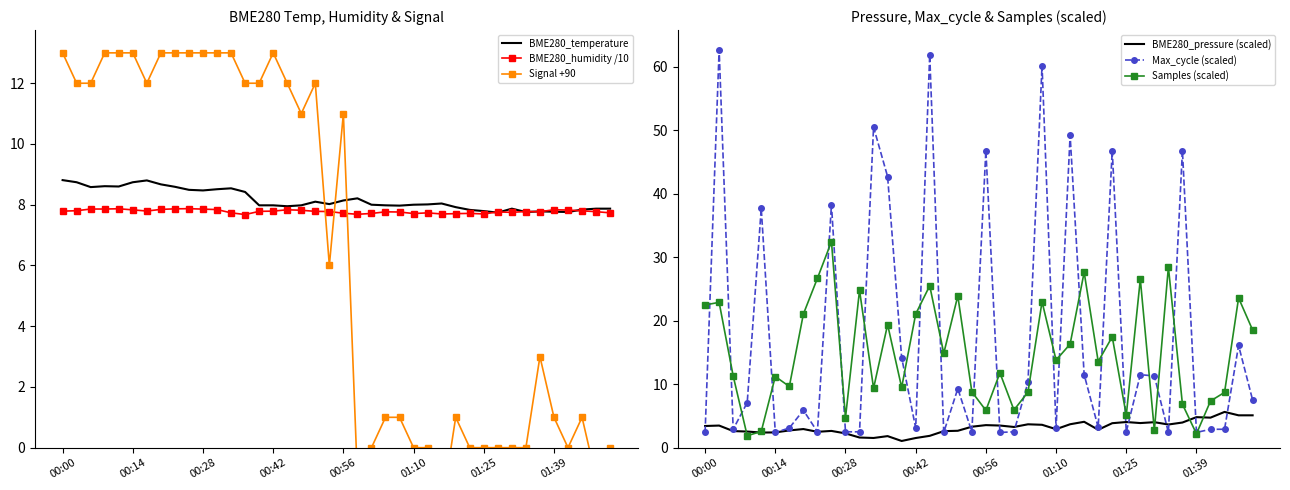

What is the lowest value of the Max_cycle (scaled) series?

2.4